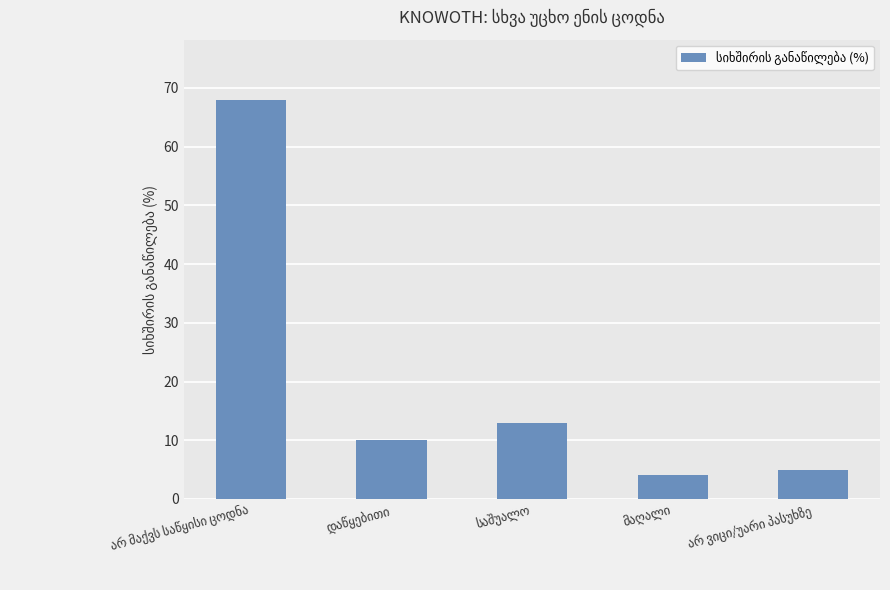

How many bars are there in total?

5